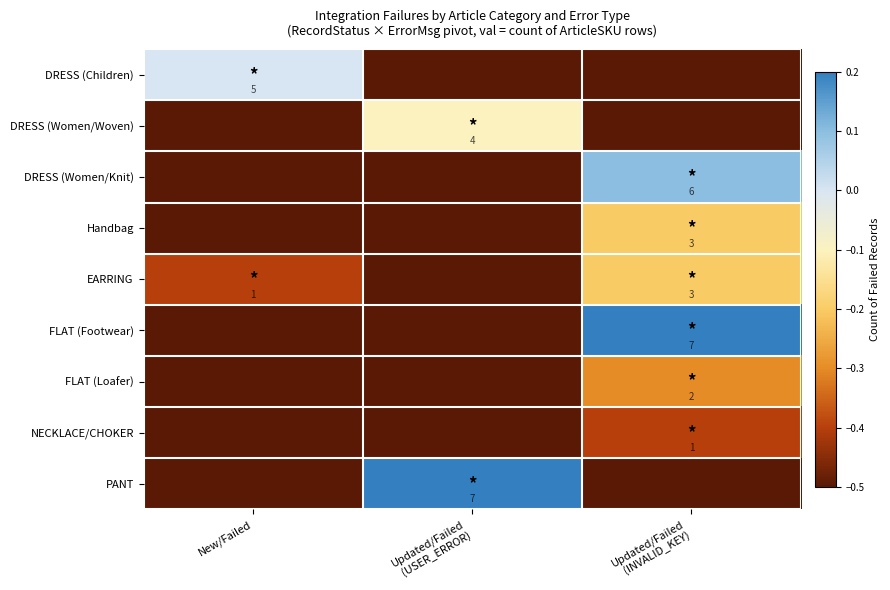

True or false: EARRING has a value of 1.0 at New/Failed.

True